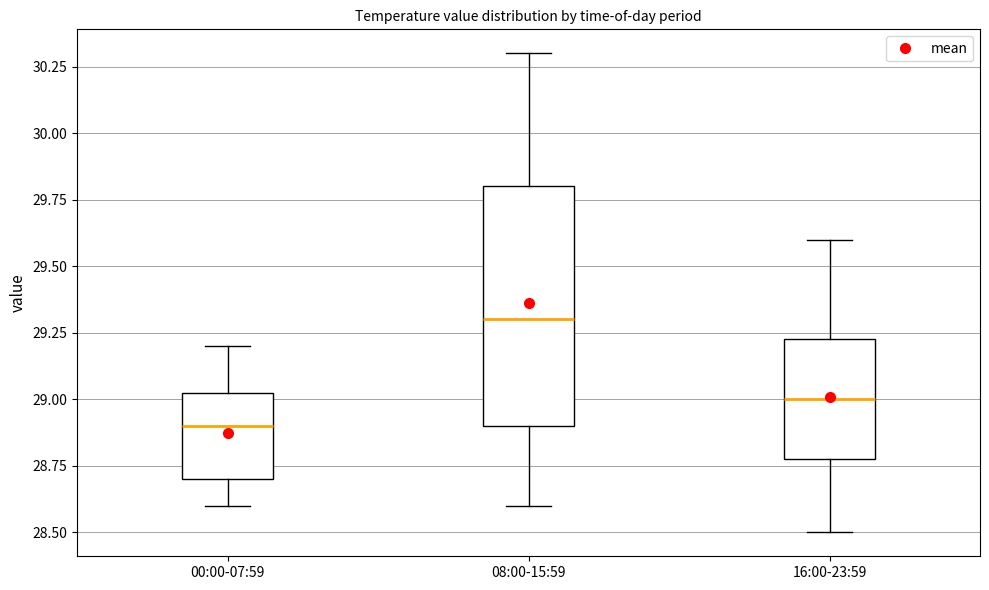

Comparing the boxes themselves (not the whiskers), which one is the tallest?

08:00-15:59